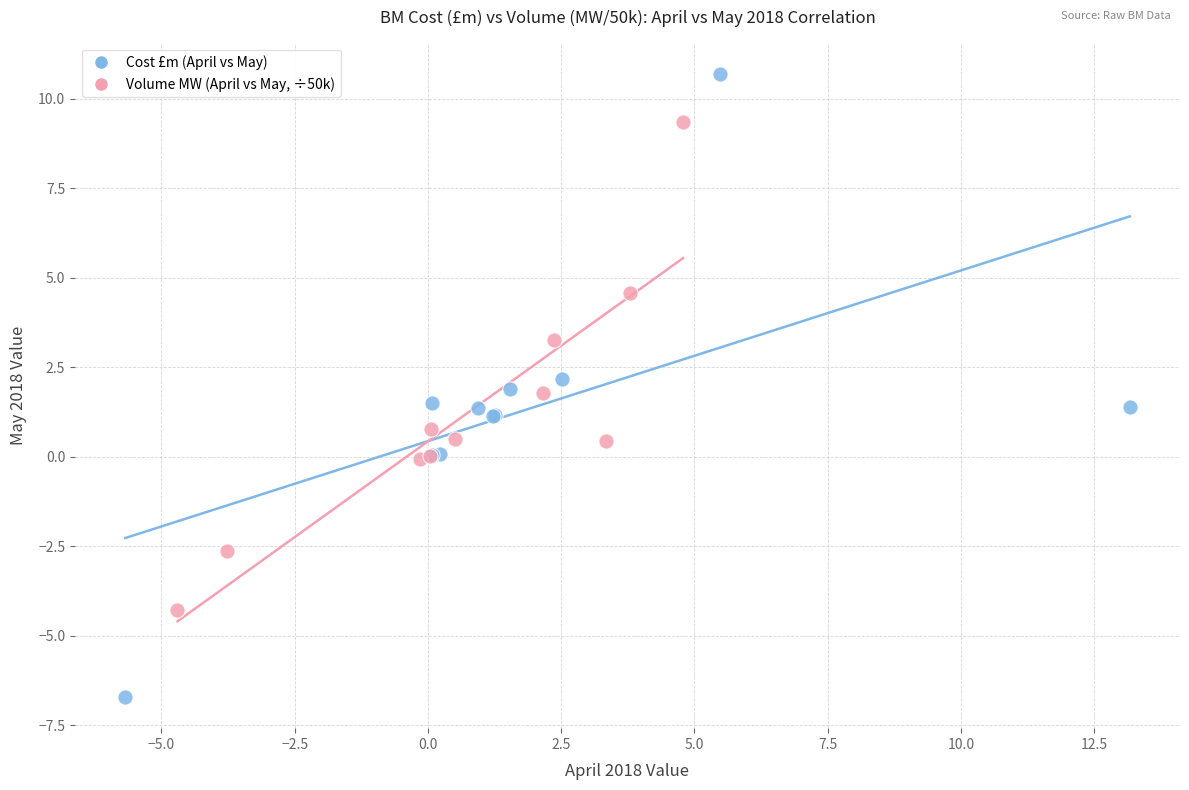

What are all the series names shown in the legend?

Cost £m (April vs May), Volume MW (April vs May, ÷50k)